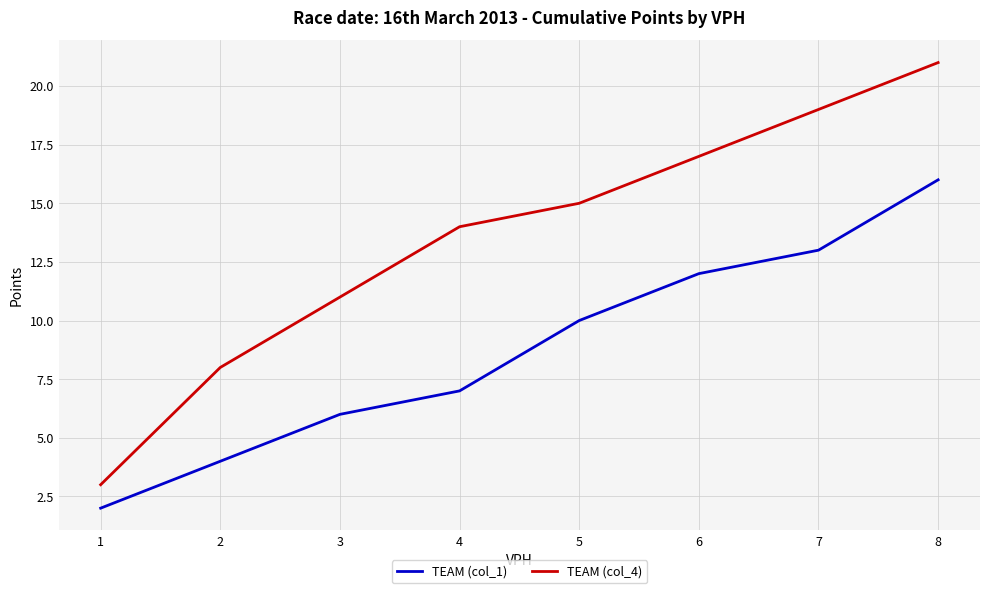

Where is TEAM (col_4) nearest to the value 12?

3